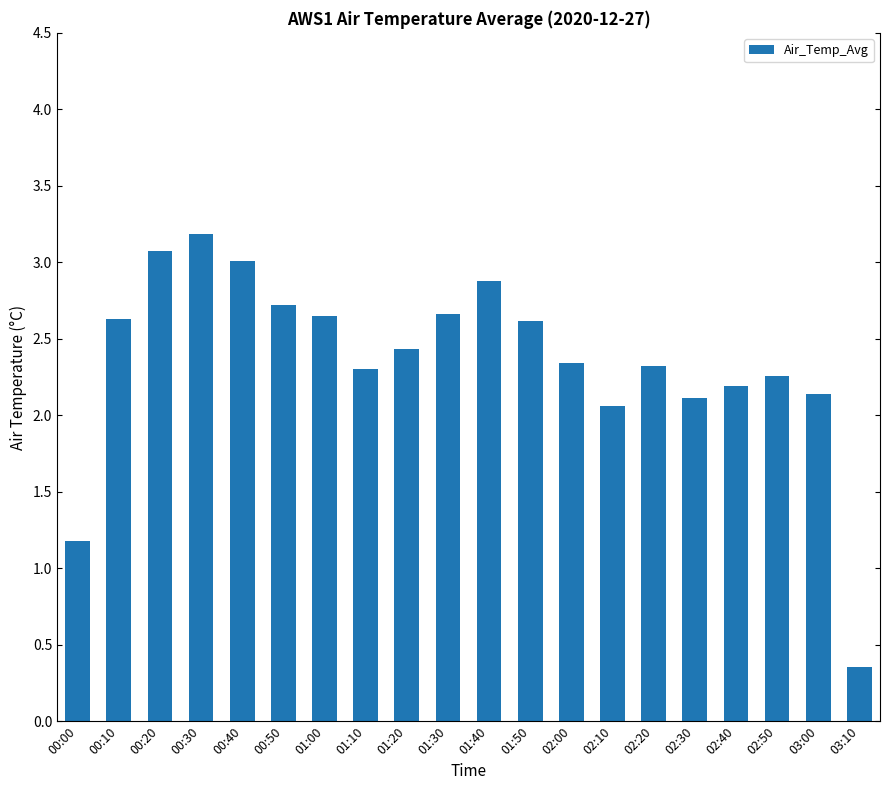

Are the bars horizontal?

No